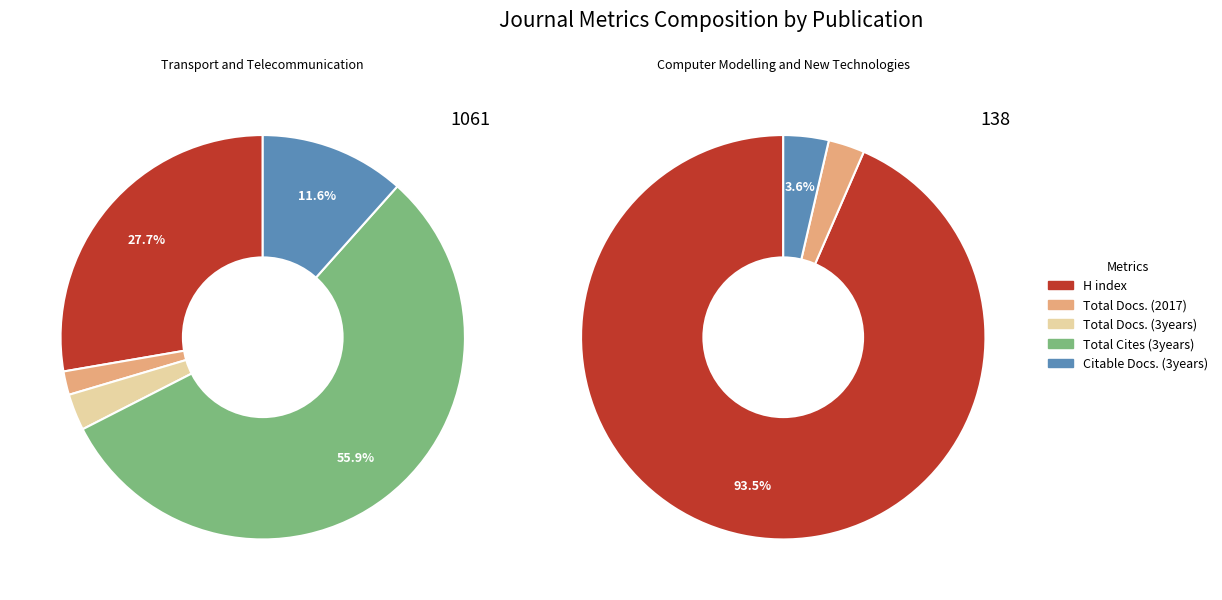

To the nearest percent, what is the combined percentage of Transport and Telecommunication and Computer Modelling and New Technologies?

100%